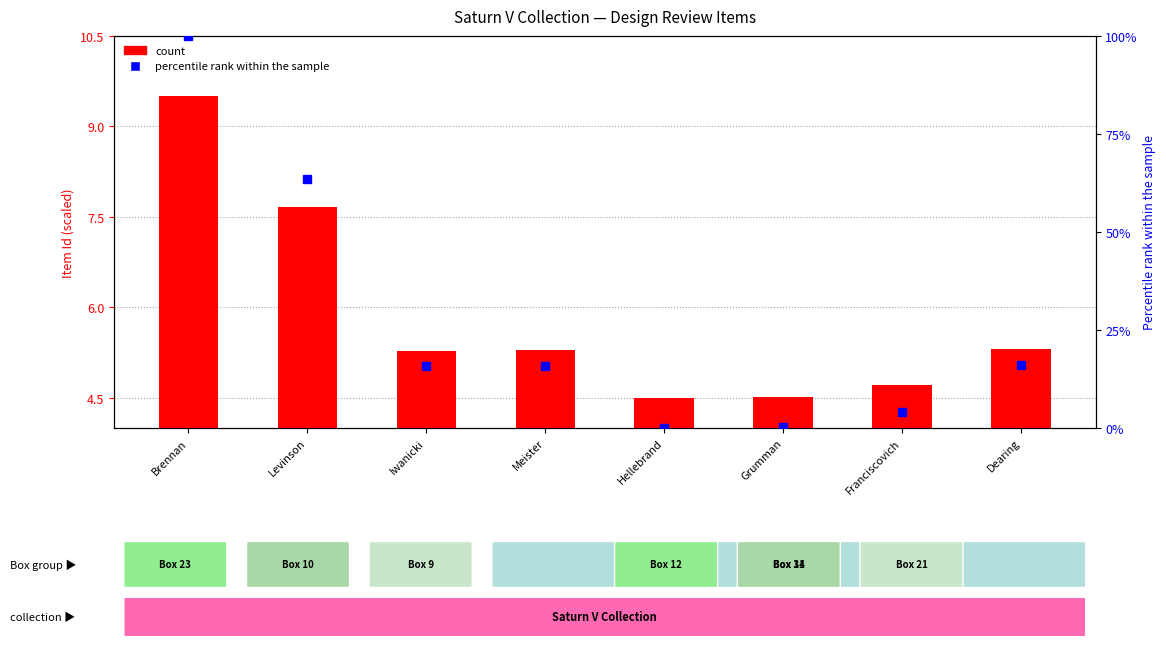

What is the label of the 2nd bar from the left?

Levinson